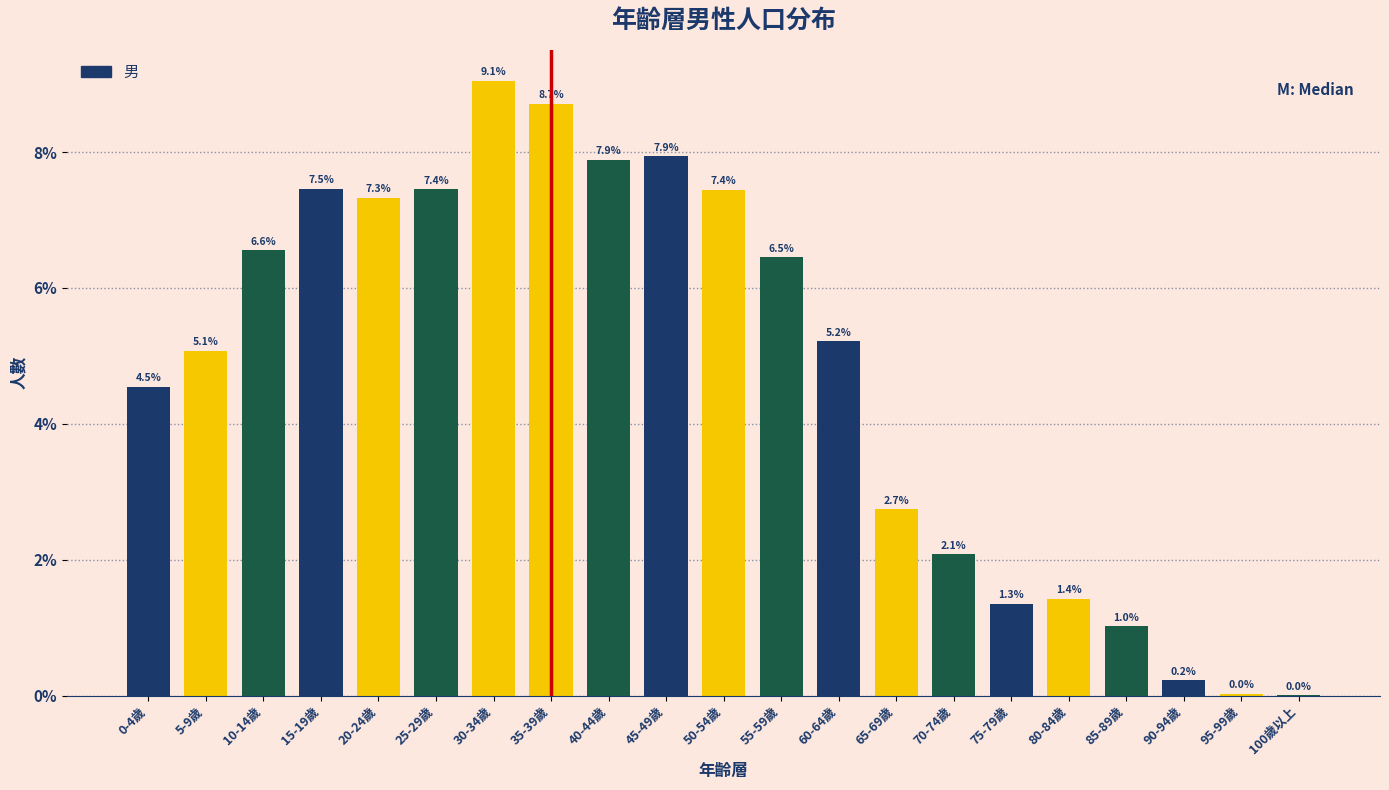

Read the value at 75-79歲.

1.3